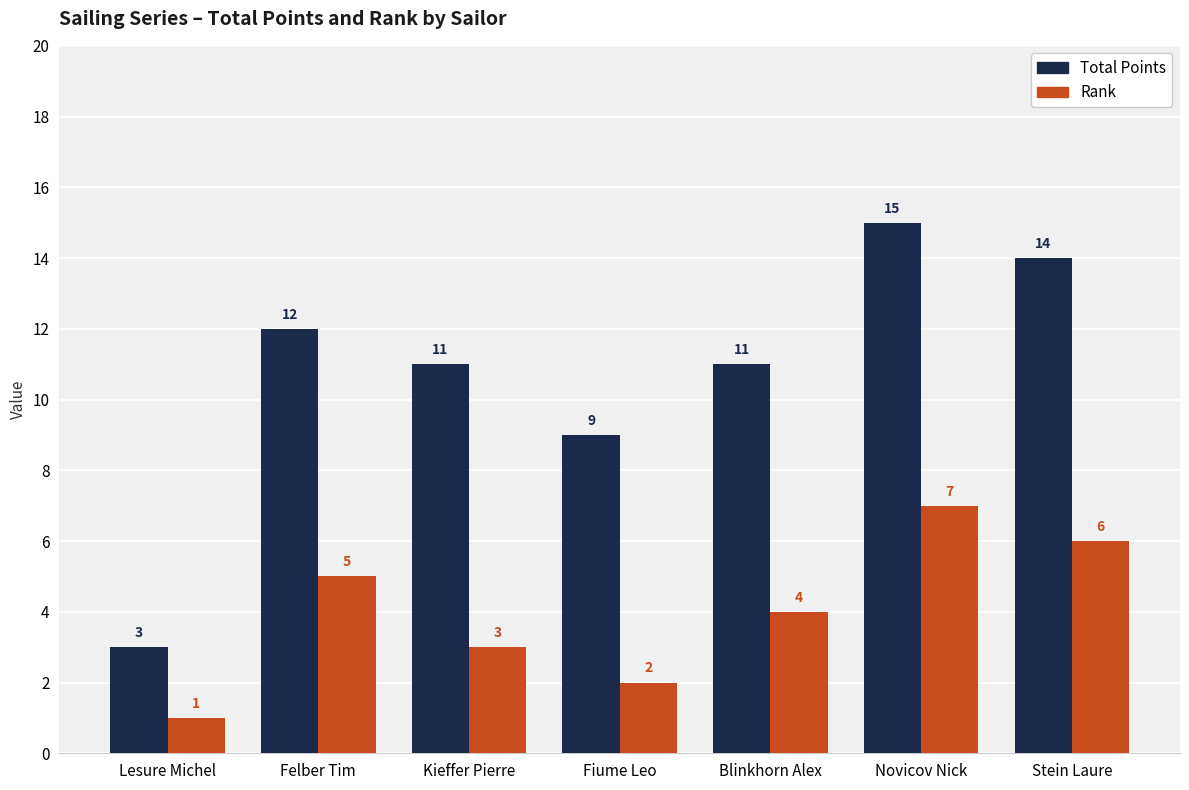

Does the chart contain any negative values?

No